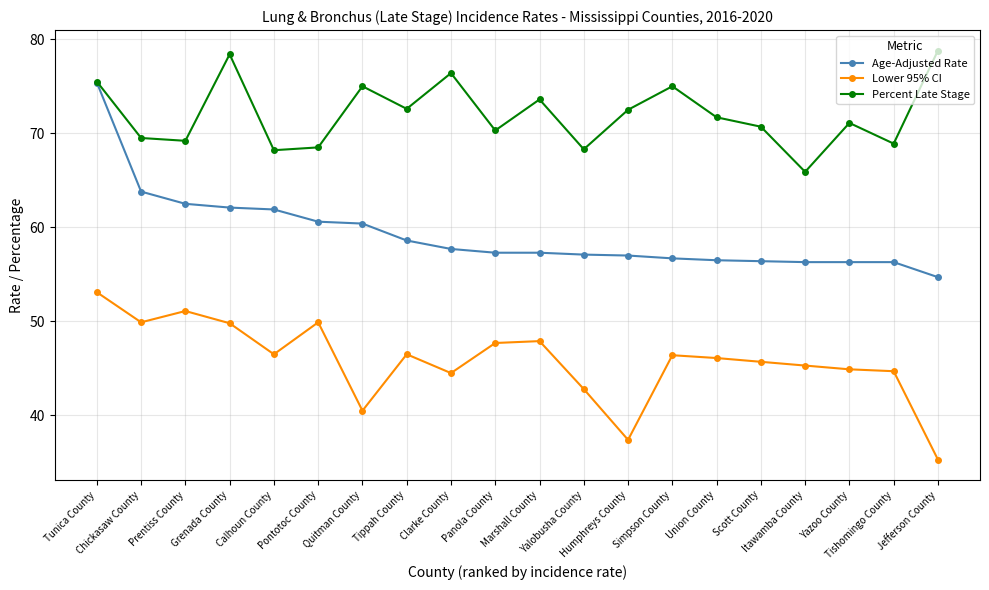

True or false: Lower 95% CI and Percent Late Stage cross at least once.

False